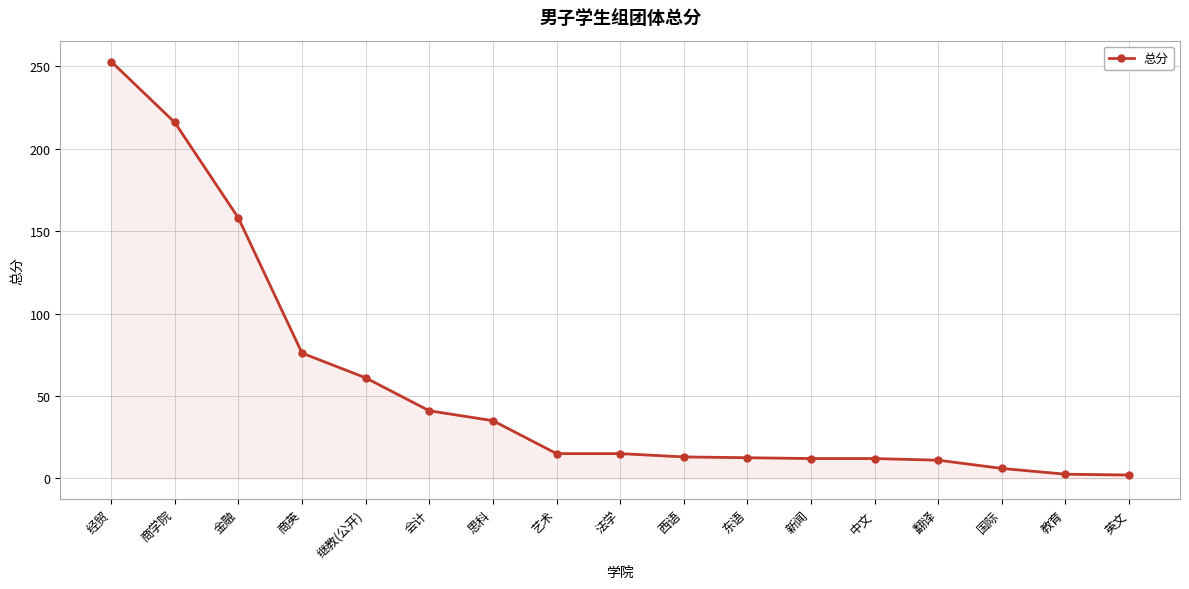

What is the value of the 5th point from the left?

61.0